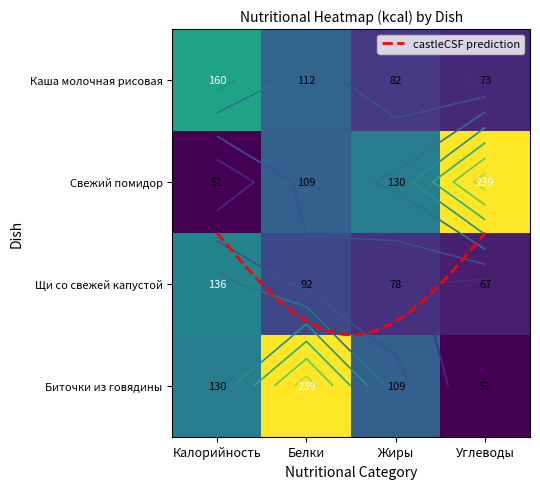

Reading left to right, transcribe all the data shown in this chart.

Каша молочная рисовая: Калорийность=160	Белки=112	Жиры=82	Углеводы=73
Свежий помидор: Калорийность=51	Белки=109	Жиры=130	Углеводы=239
Щи со свежей капустой: Калорийность=136	Белки=92	Жиры=78	Углеводы=67
Биточки из говядины: Калорийность=130	Белки=239	Жиры=109	Углеводы=51